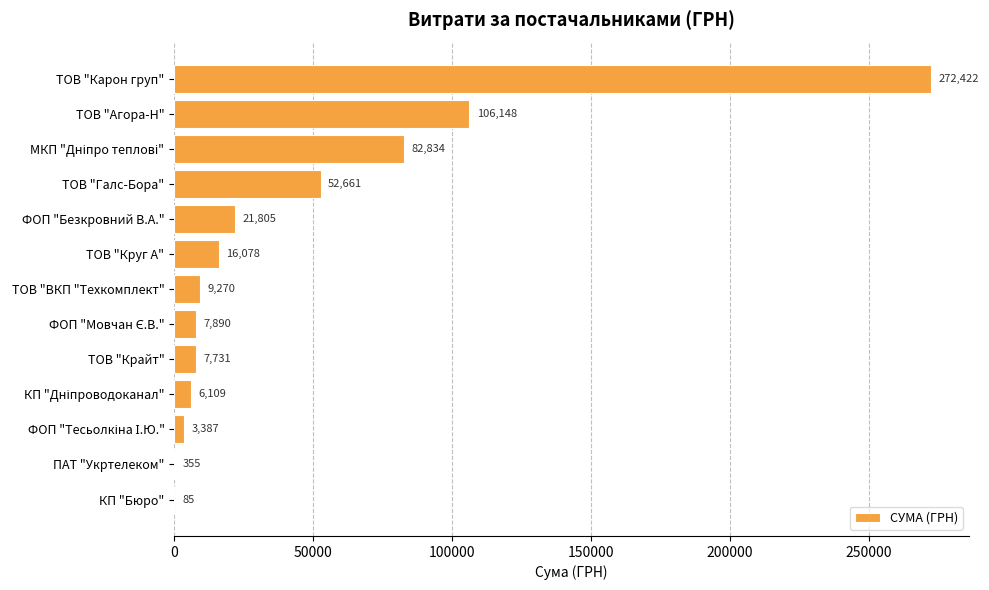

At which category does the chart reach its peak across all series?

ТОВ "Карон груп"